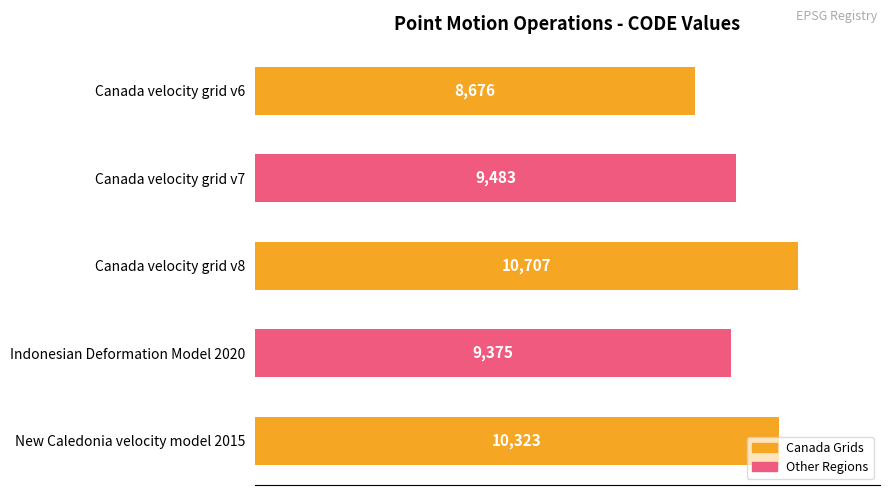

What is the average value?

9713